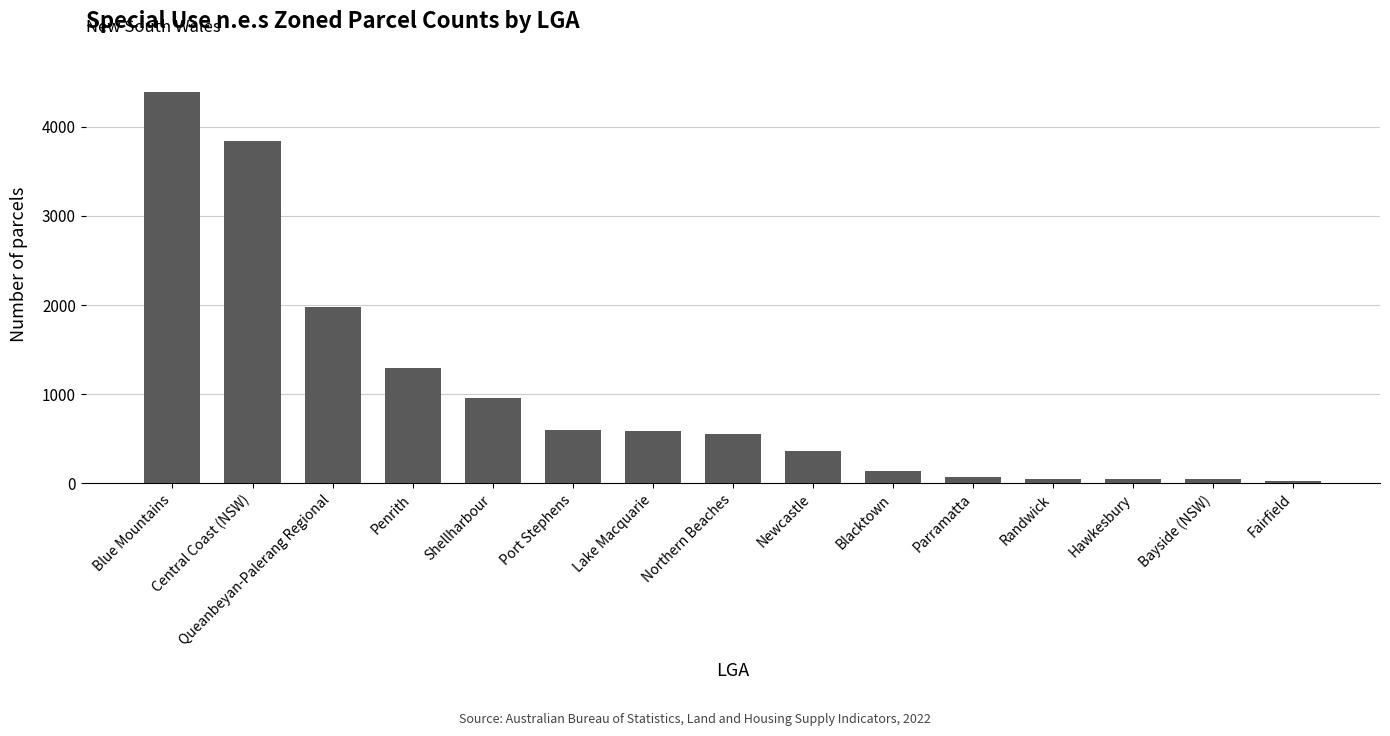

The value at Blue Mountains is 4395. True or false?

True